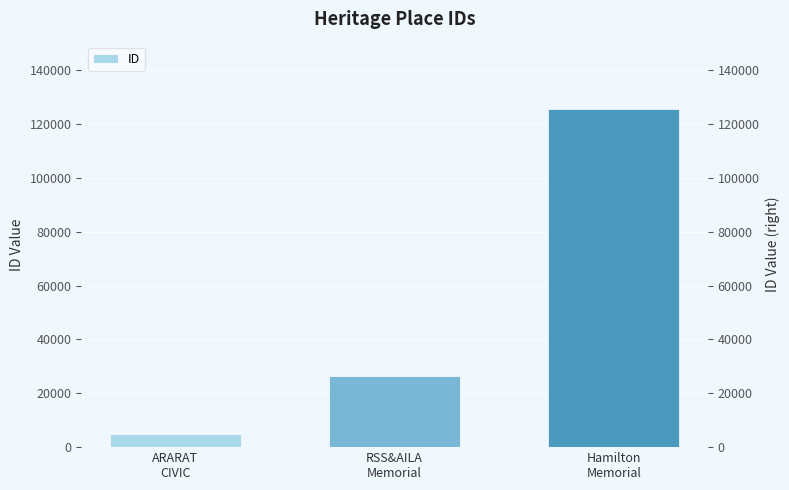

How many values are below 26579?

1